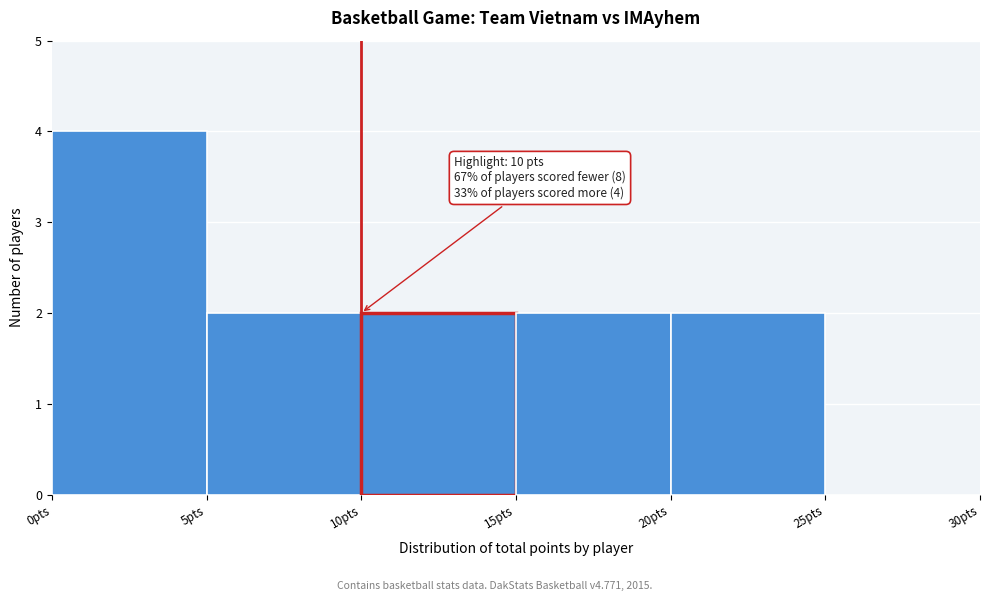

Which range on the x-axis has the tallest bar?

0 to 5